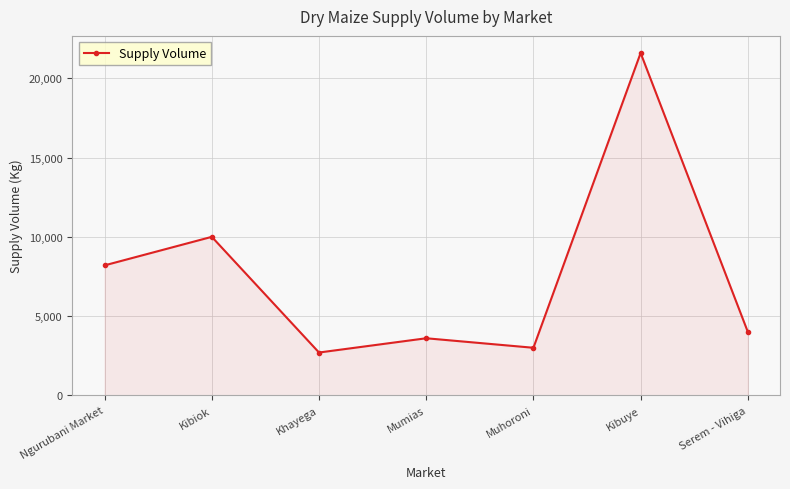

What is the difference between the values at Serem - Vihiga and Muhoroni?

1000